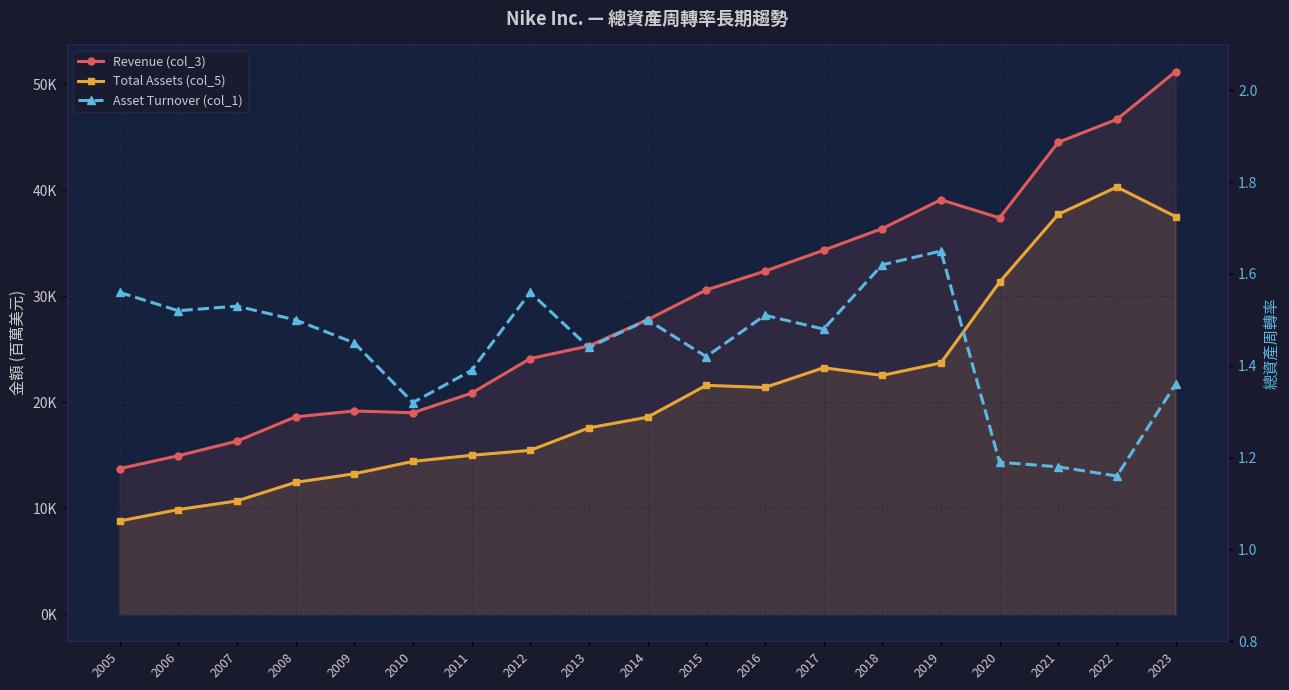

What is the value of the Revenue (col_3) point at the 7th from the left?

20862.0